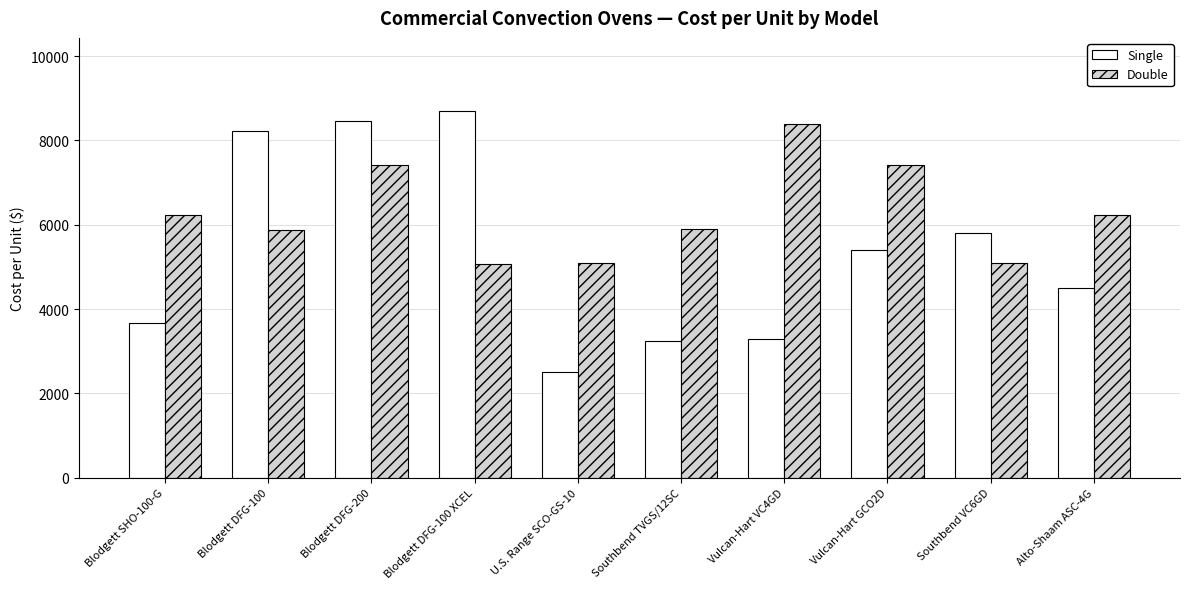

What position from the right is Blodgett DFG-200?

8